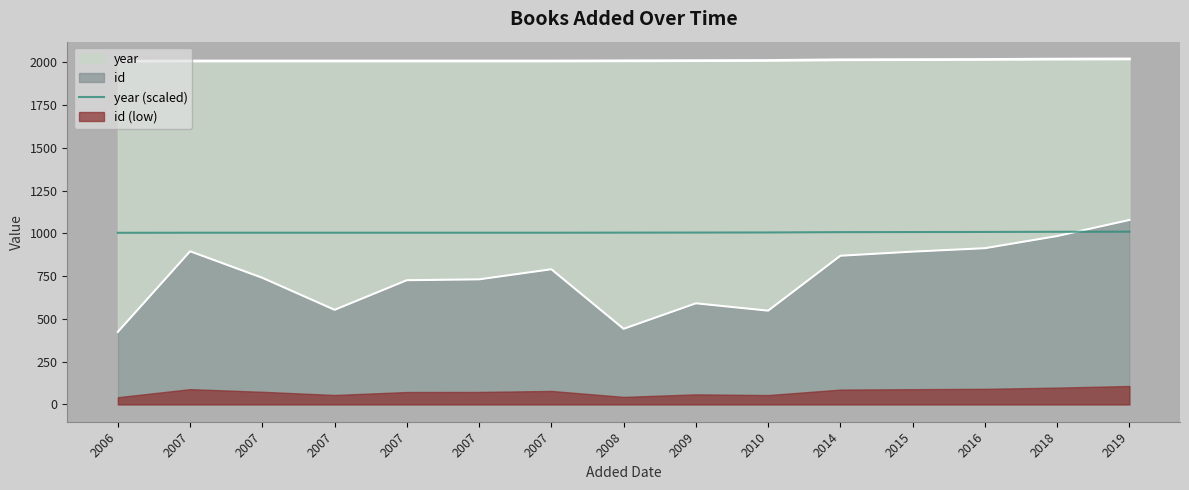

How many data points does each series have?

15